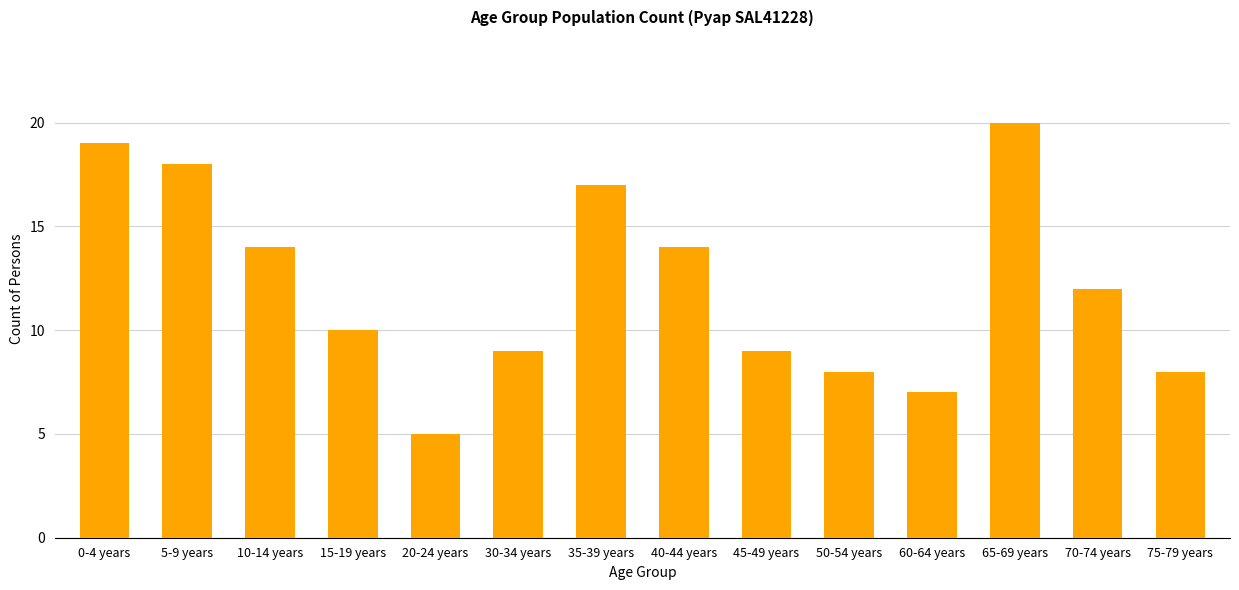

Are the bars horizontal?

No